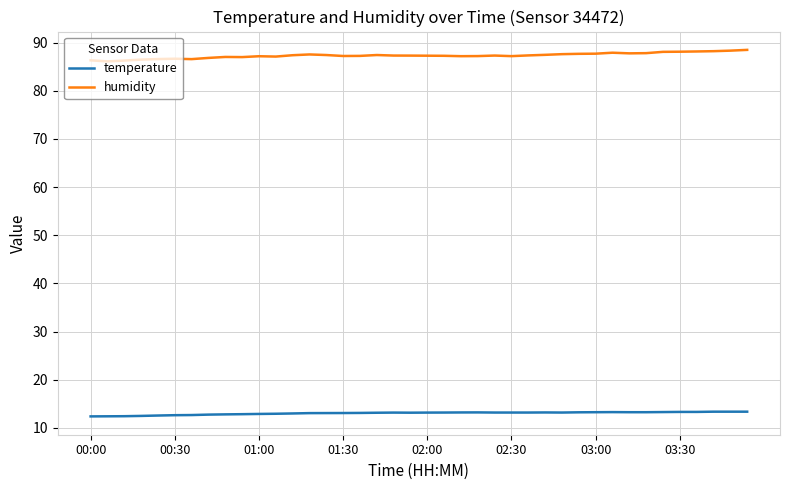

Which series has the largest range (max minus min)?

humidity